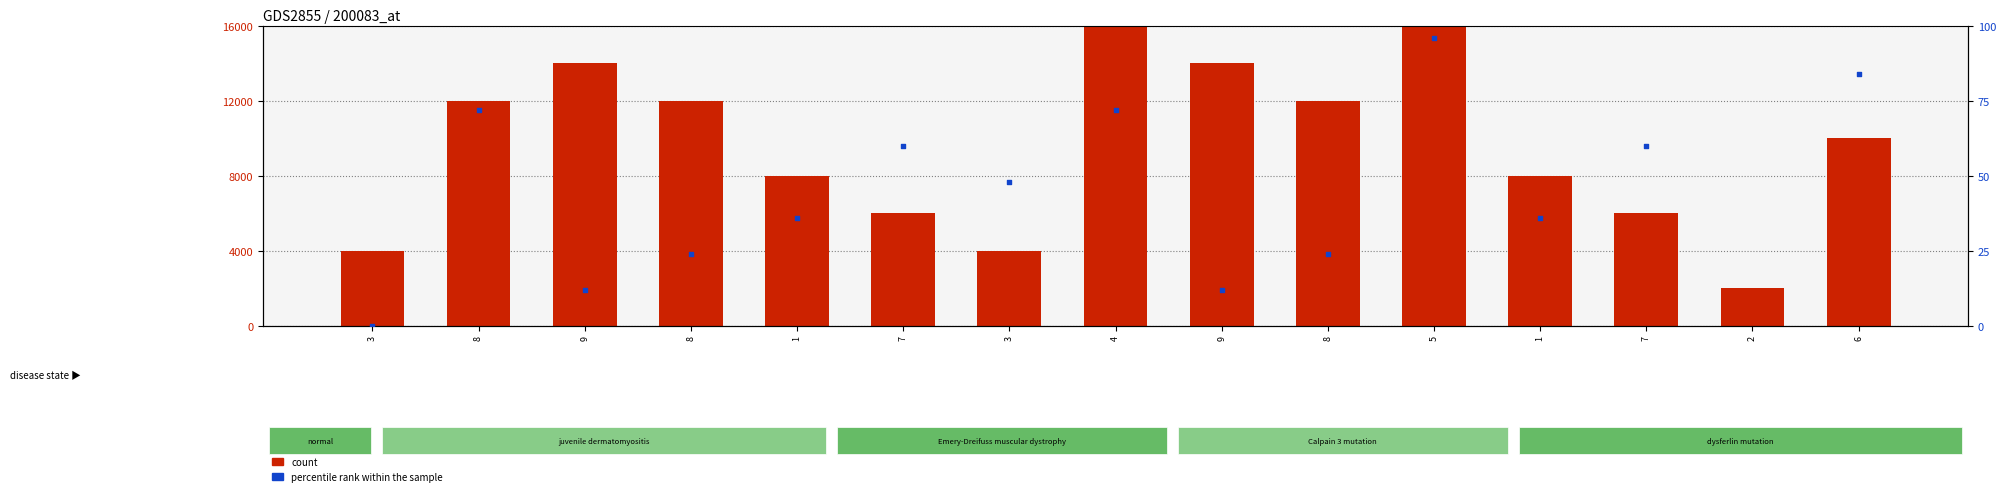

At how many categories does at least one series exceed 5224?

12